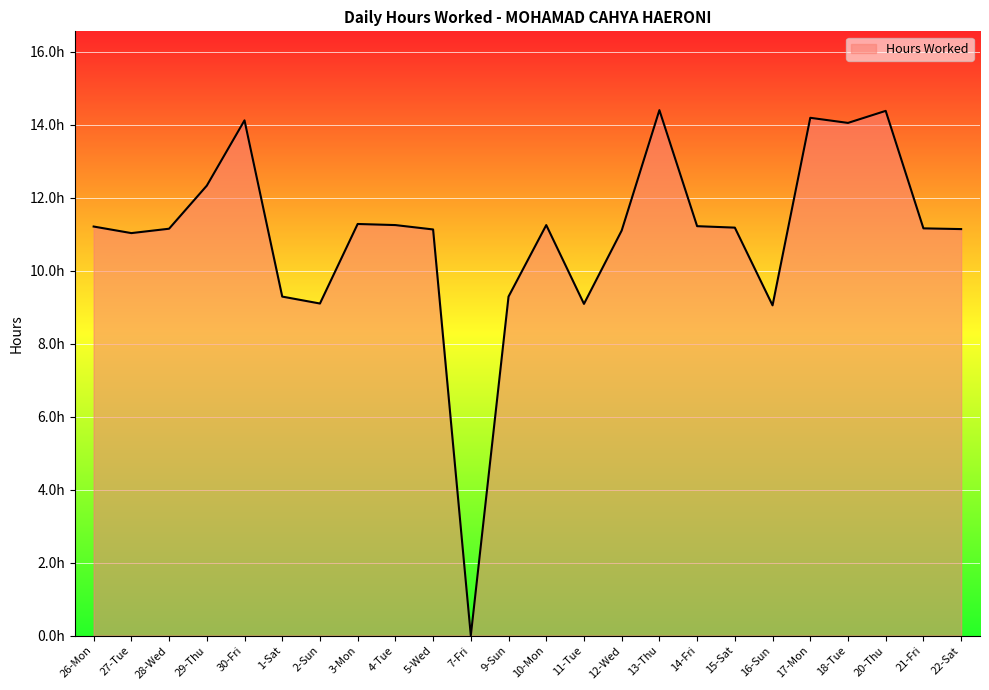

Where is the data nearest to the value 7?

16-Sun